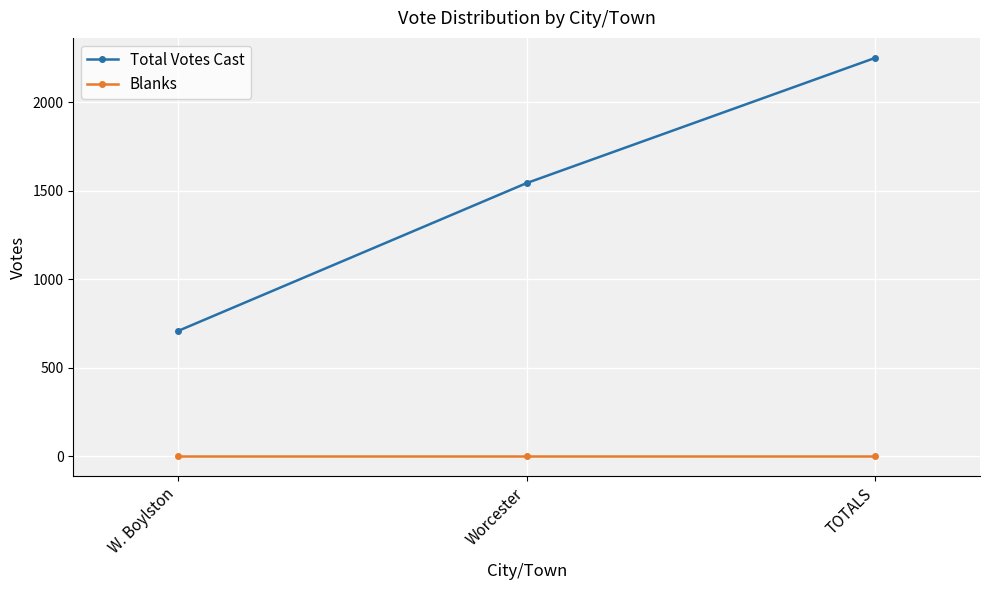

What is the difference between the Total Votes Cast values at Worcester and TOTALS?

708